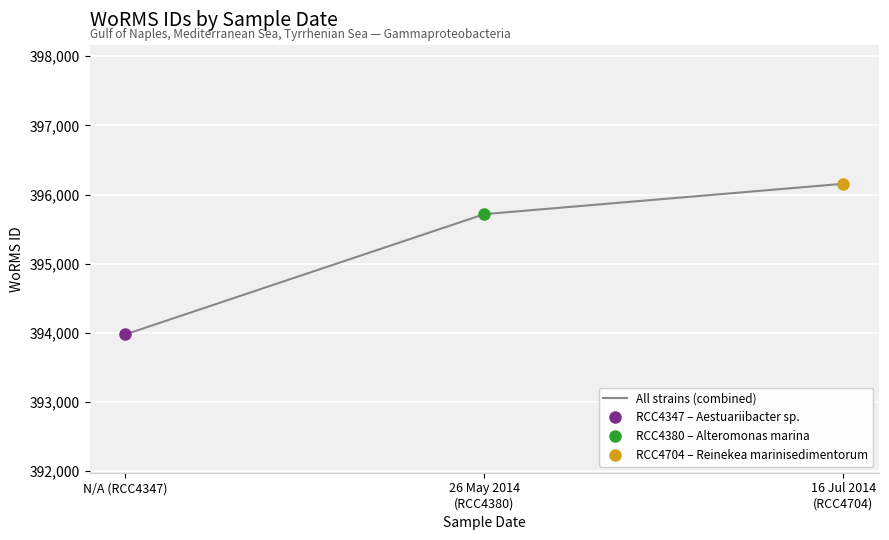

The value of All strains (combined) at N/A (RCC4347) is 576321. True or false?

False